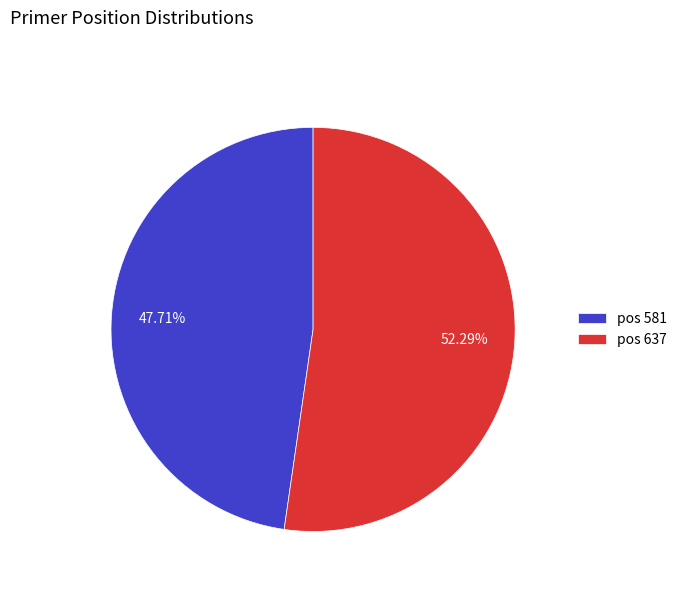

Is there a majority slice in this chart?

Yes